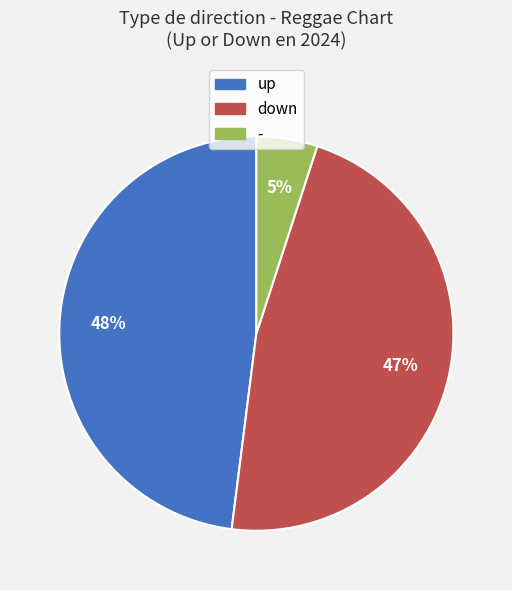

To the nearest percent, what percentage of the pie is -?

5%